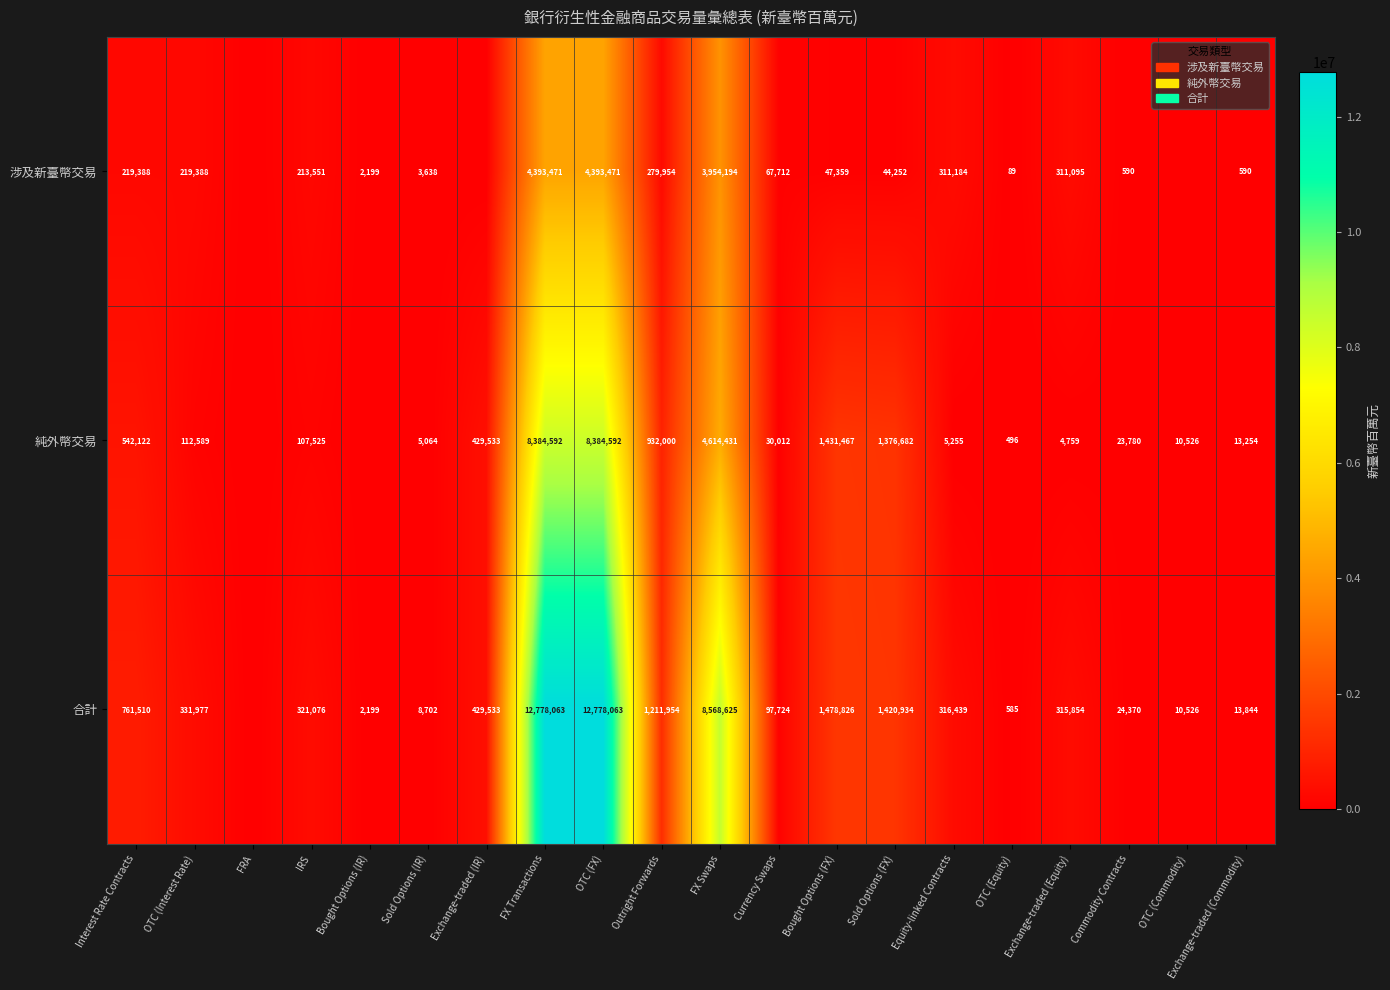

Is the value of 純外幣交易 at Interest Rate Contracts greater than the value of 合計 at OTC (Equity)?

Yes